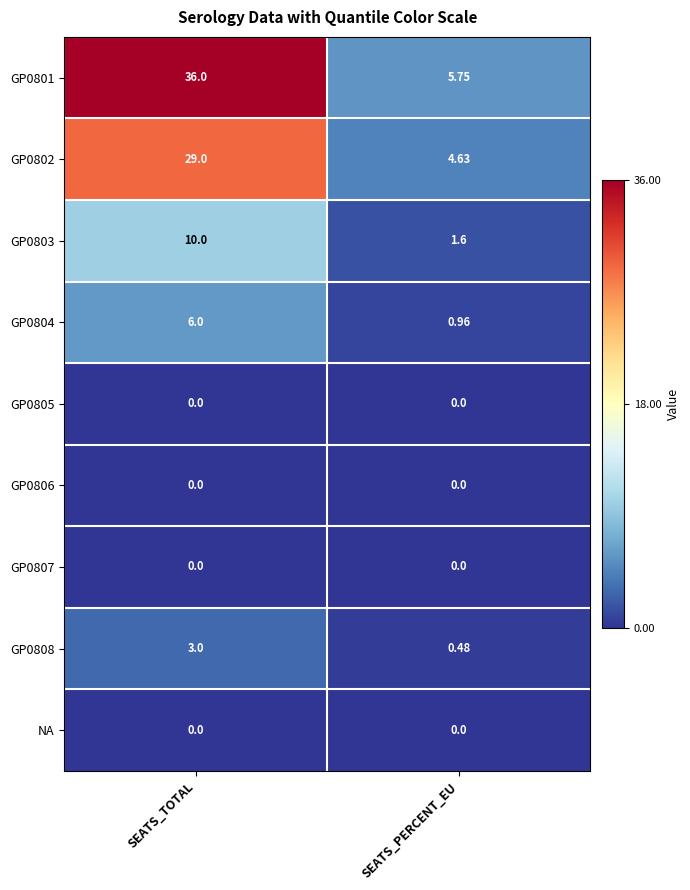

At how many categories does at least one series exceed 32?

1